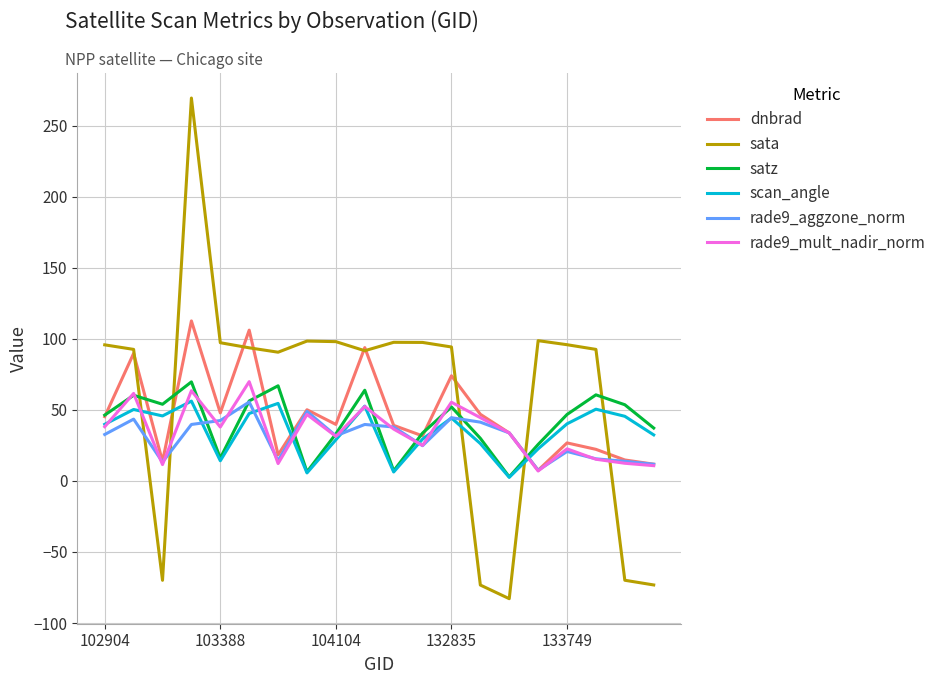

What is the average value of the scan_angle series?

34.8